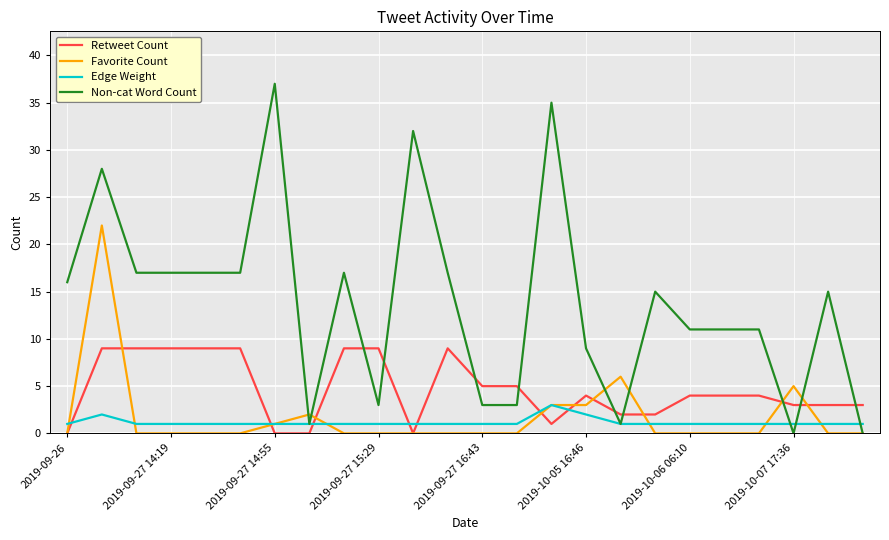

What is the greatest value displayed?

37